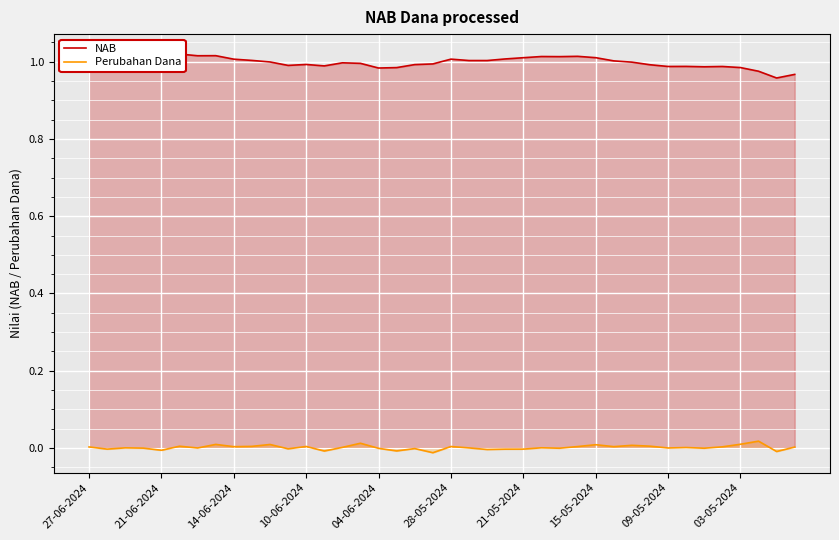

Is it true that Perubahan Dana equals 0.0 at 15-05-2024?

True